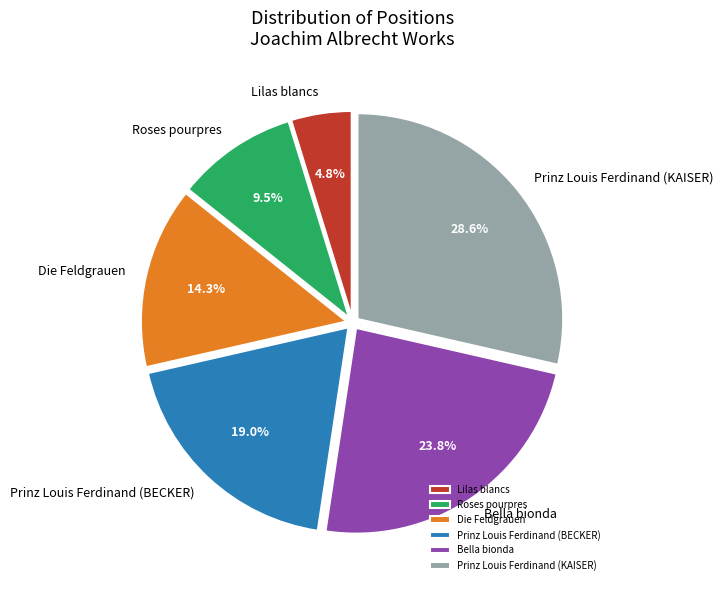

The Bella bionda slice represents 24% of the pie. True or false?

True